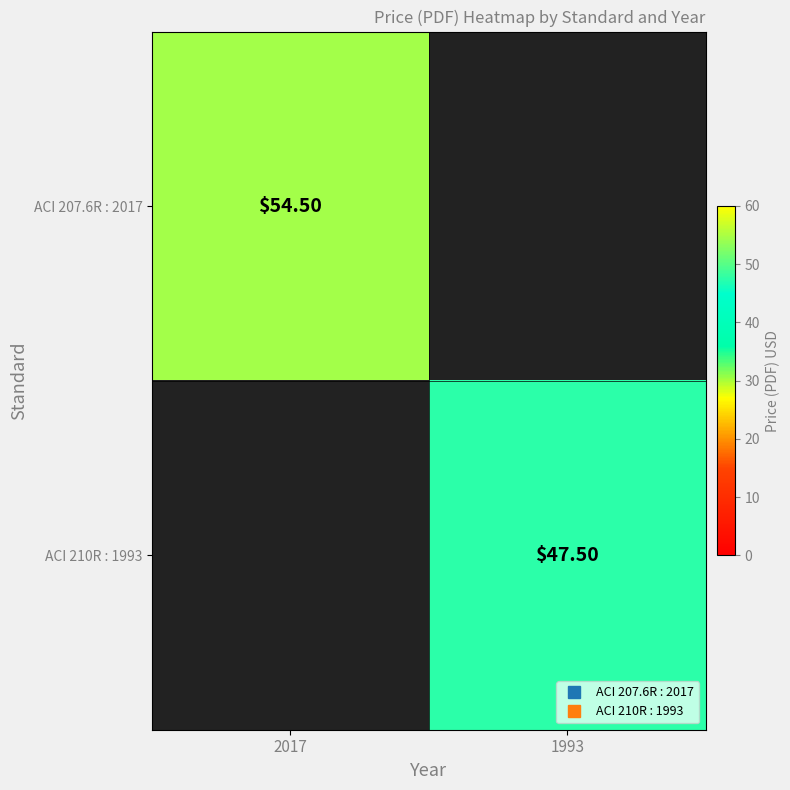

List the series in order of their peak value, highest first.

ACI 207.6R : 2017, ACI 210R : 1993